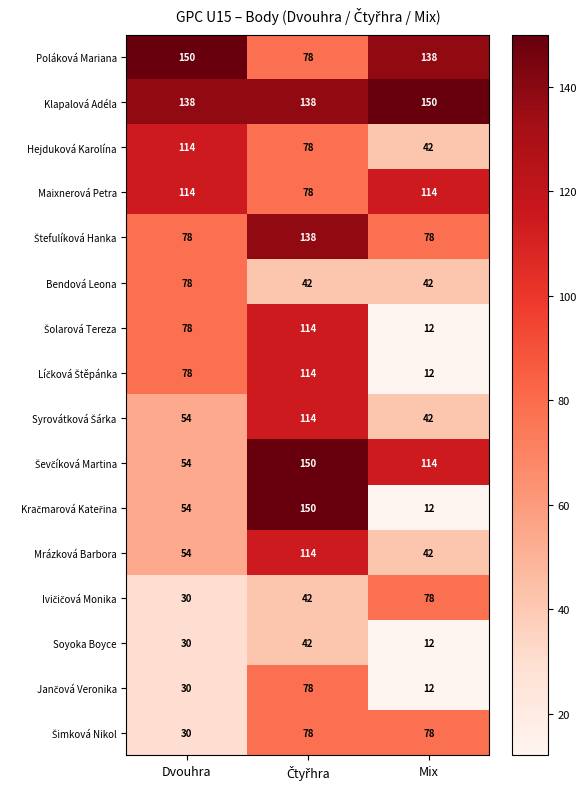

What is the average value of the Maixnerová Petra series?

102